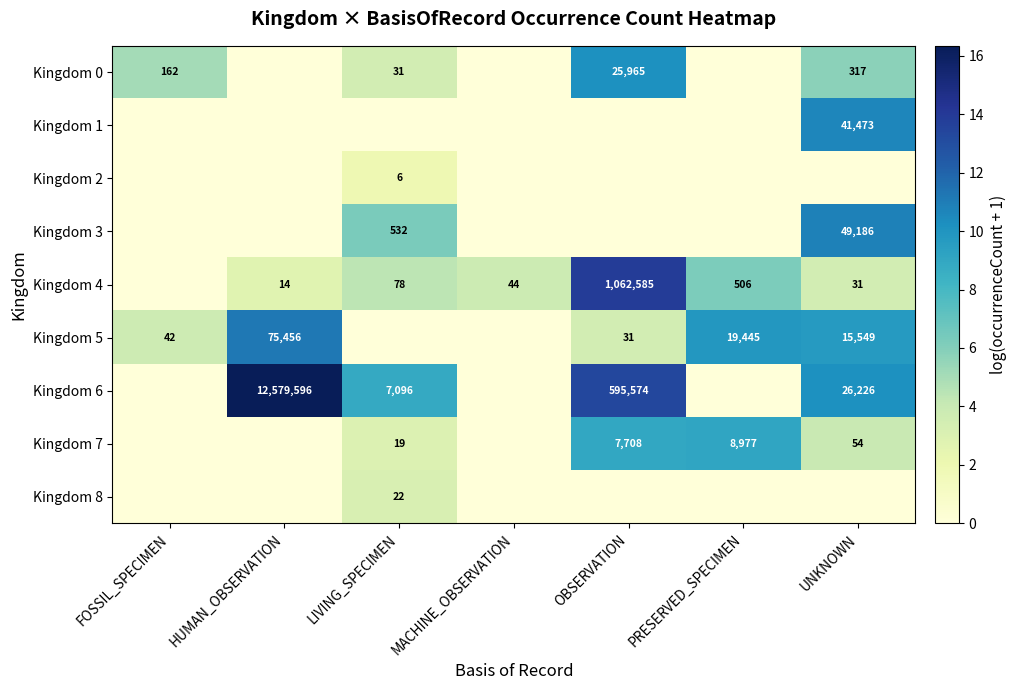

True or false: Kingdom 5 has a value of 15549 at UNKNOWN.

True